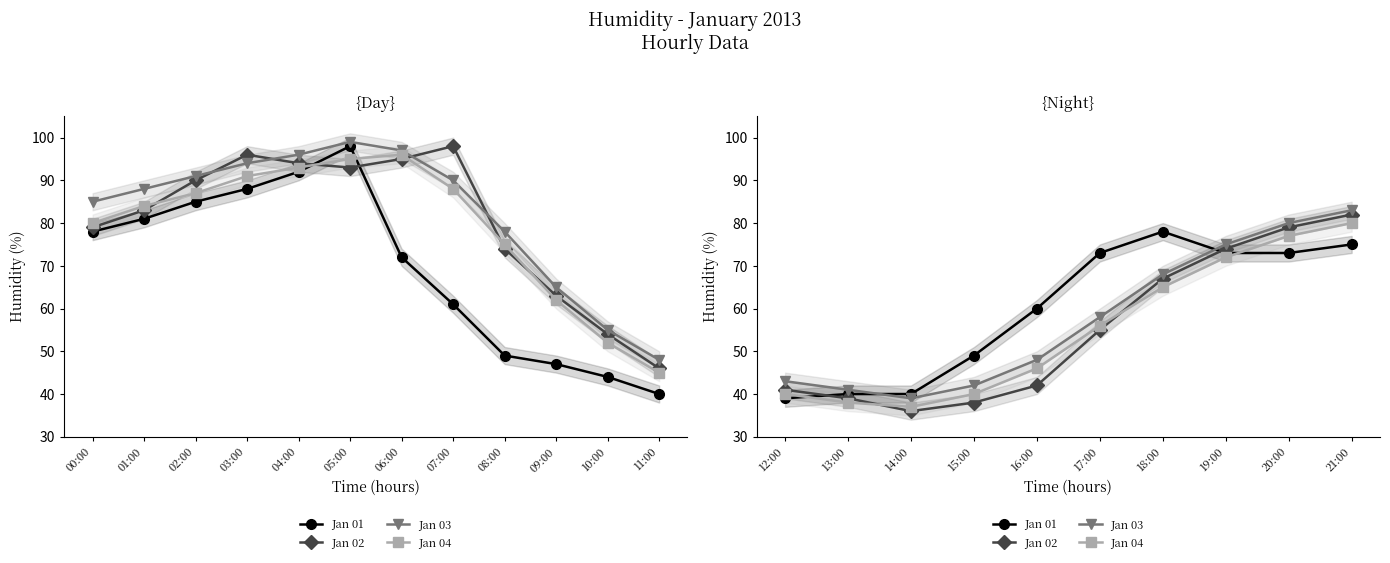

At how many categories does at least one series exceed 59?

6